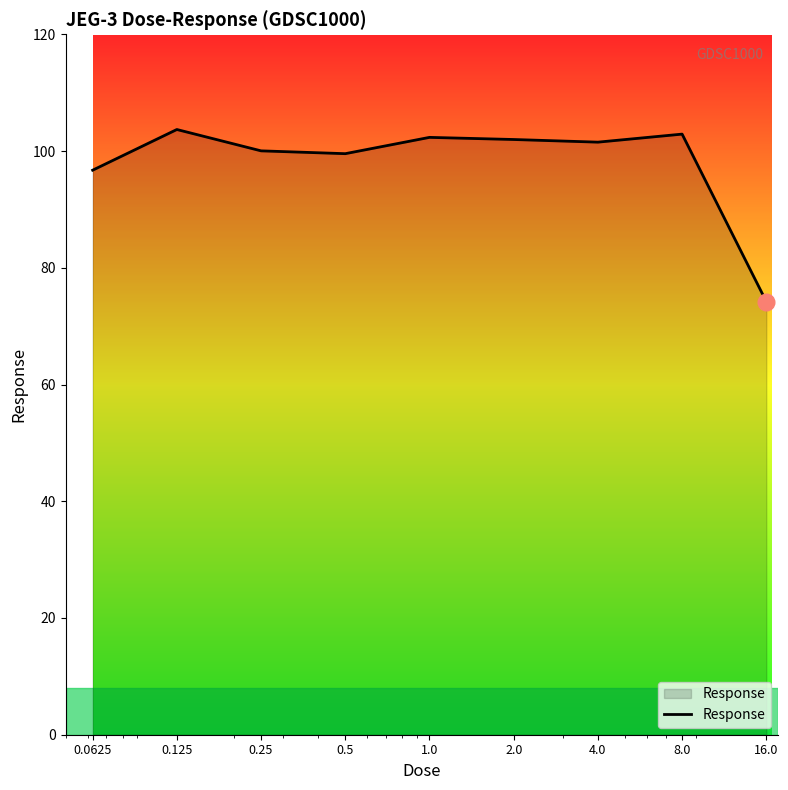

What is the difference between the maximum and minimum values?

29.5